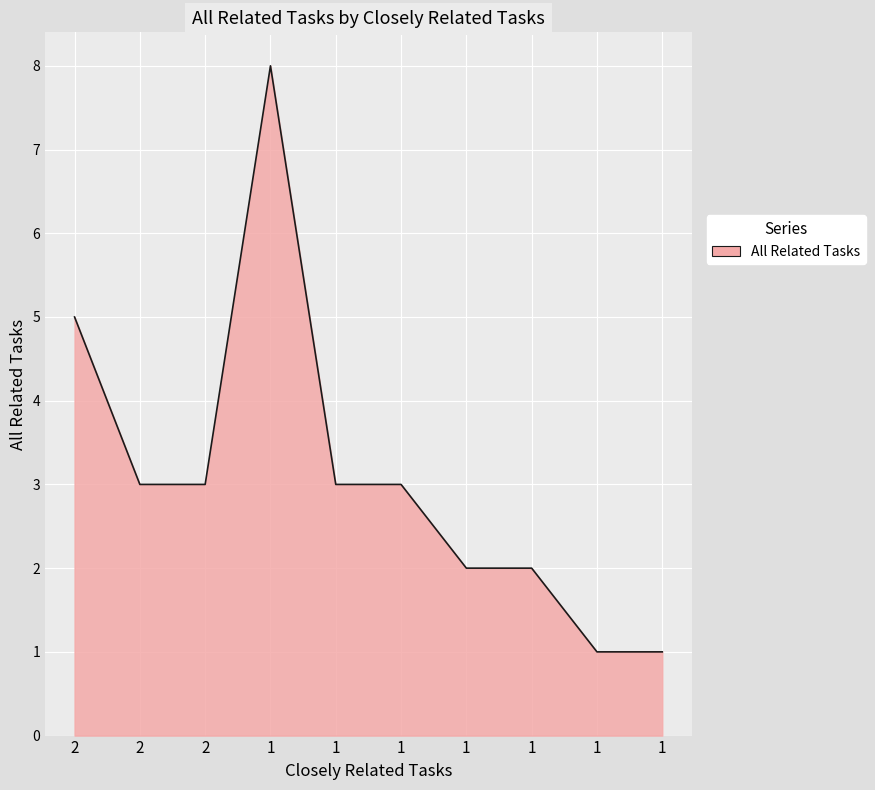

What is the sum of the values at 1 and 1?

9